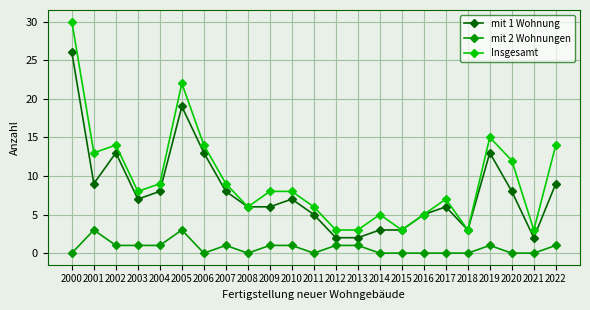

At how many categories does at least one series exceed 21?

2